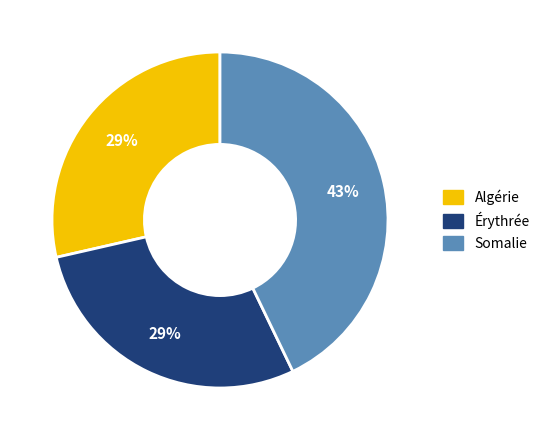

Is there a majority slice in this chart?

No